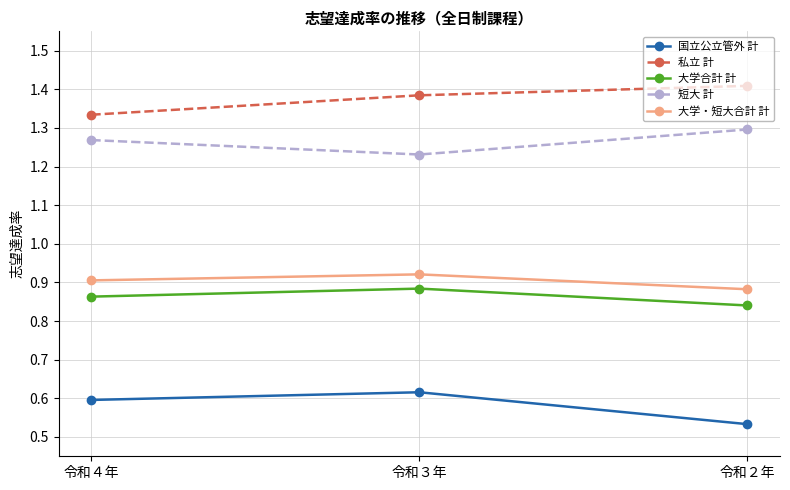

At which label does 大学合計 計 reach its peak?

令和３年